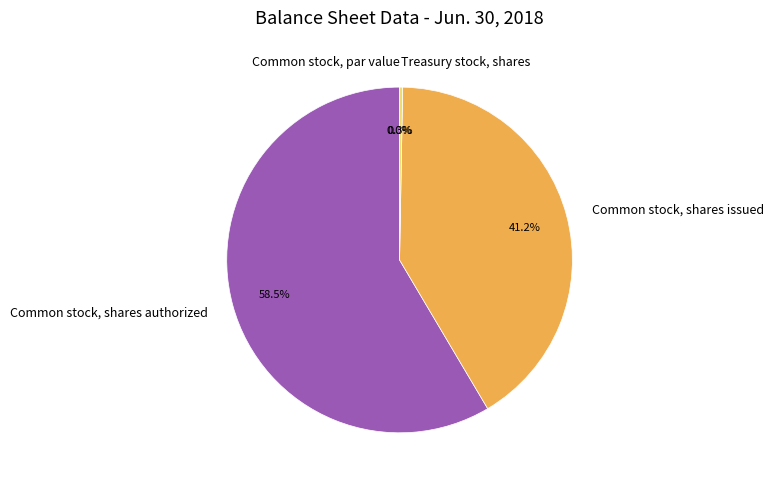

How many segments does this pie chart have?

4